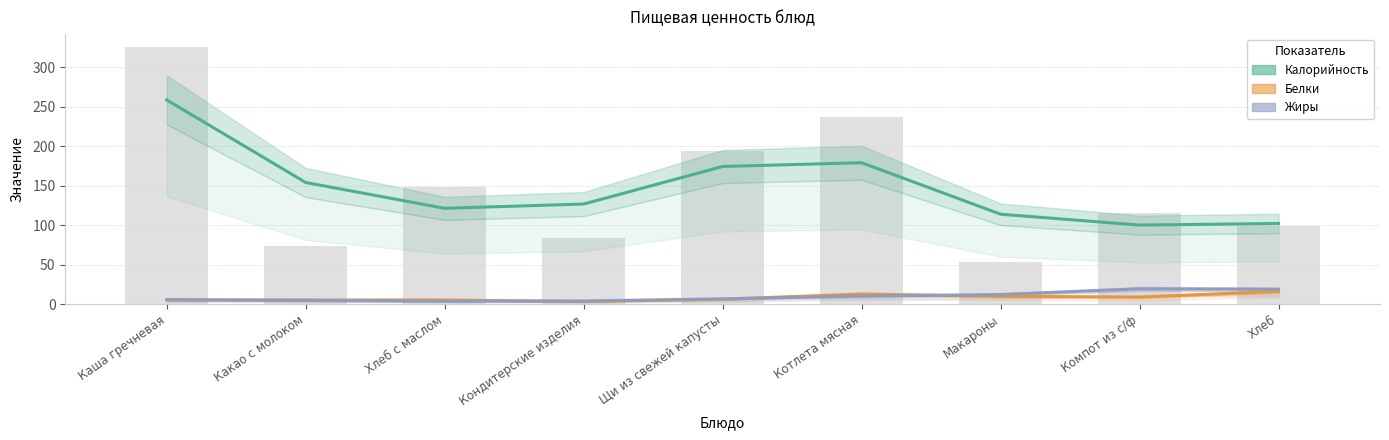

What is the label of the 8th bar from the left?

Компот из с/ф